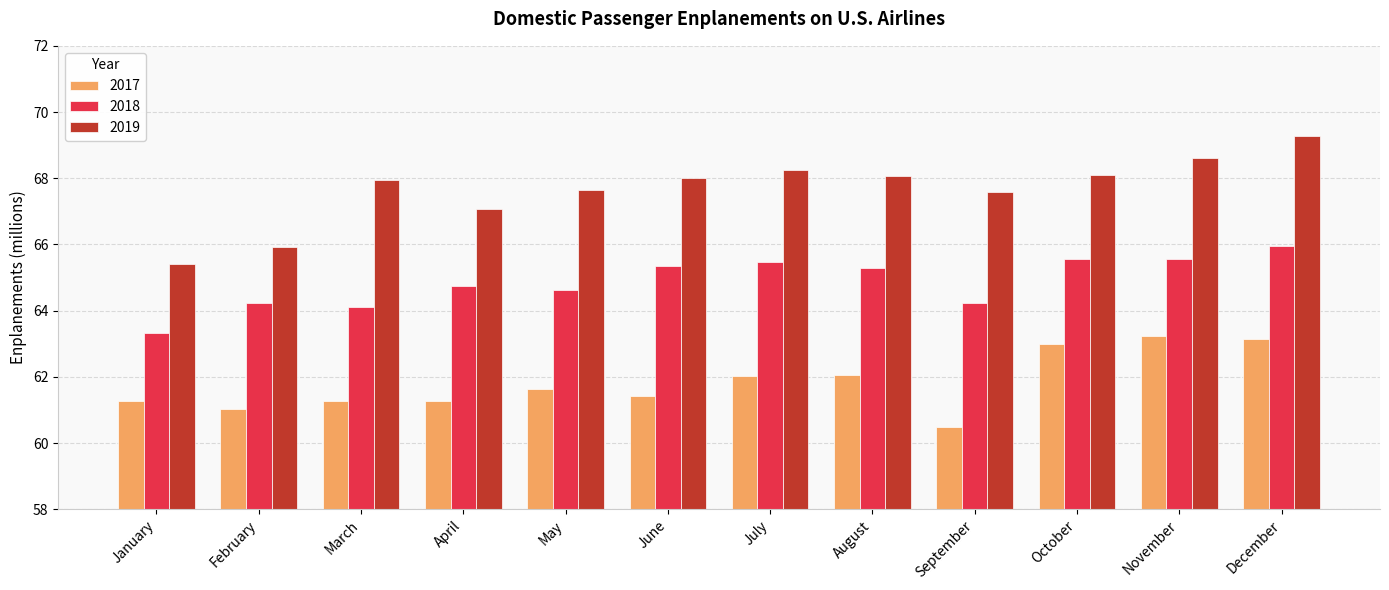

Where is 2018 nearest to the value 64?

March